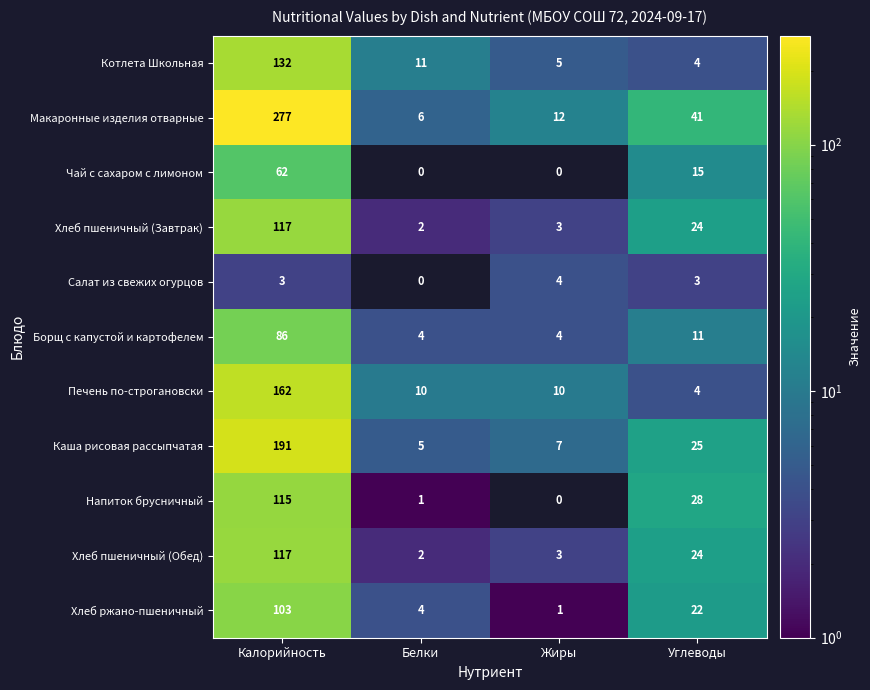

Read the Каша рисовая рассыпчатая value at Калорийность, to the nearest 5.

190